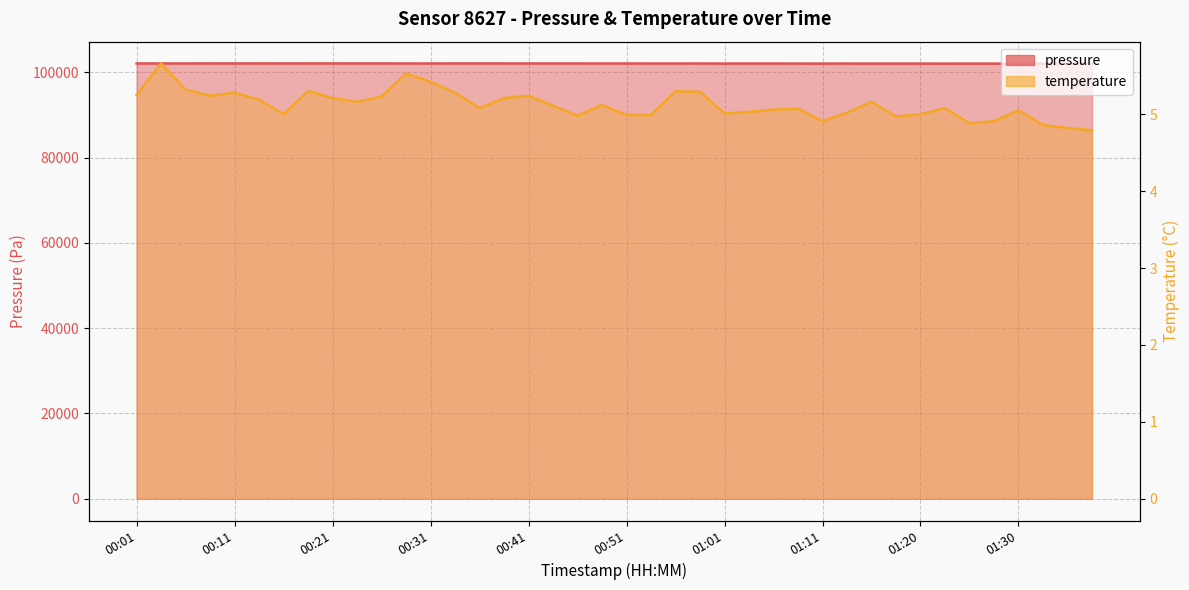

True or false: temperature and pressure cross at least once.

False